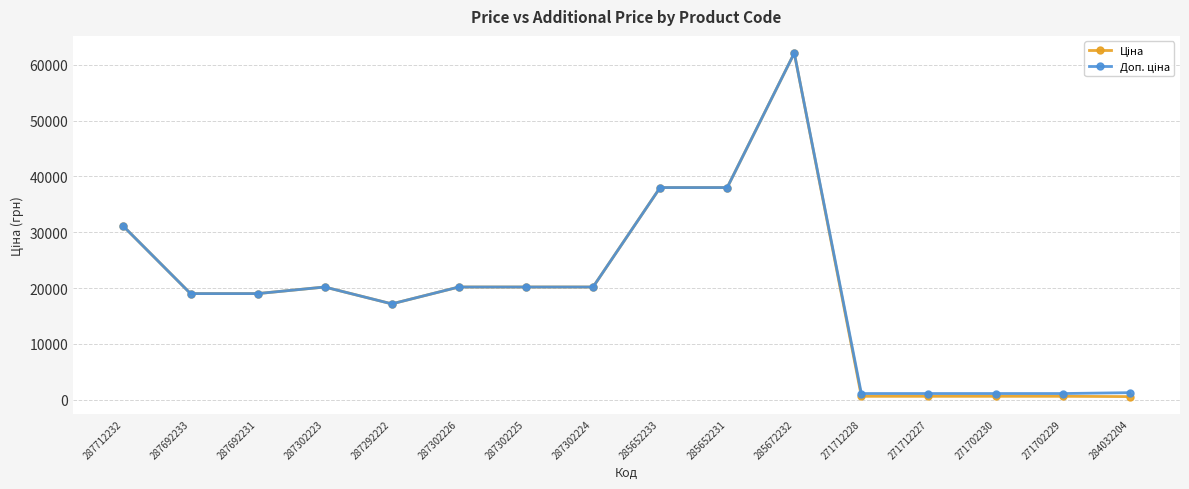

At which category is the sum across all series the highest?

285672232